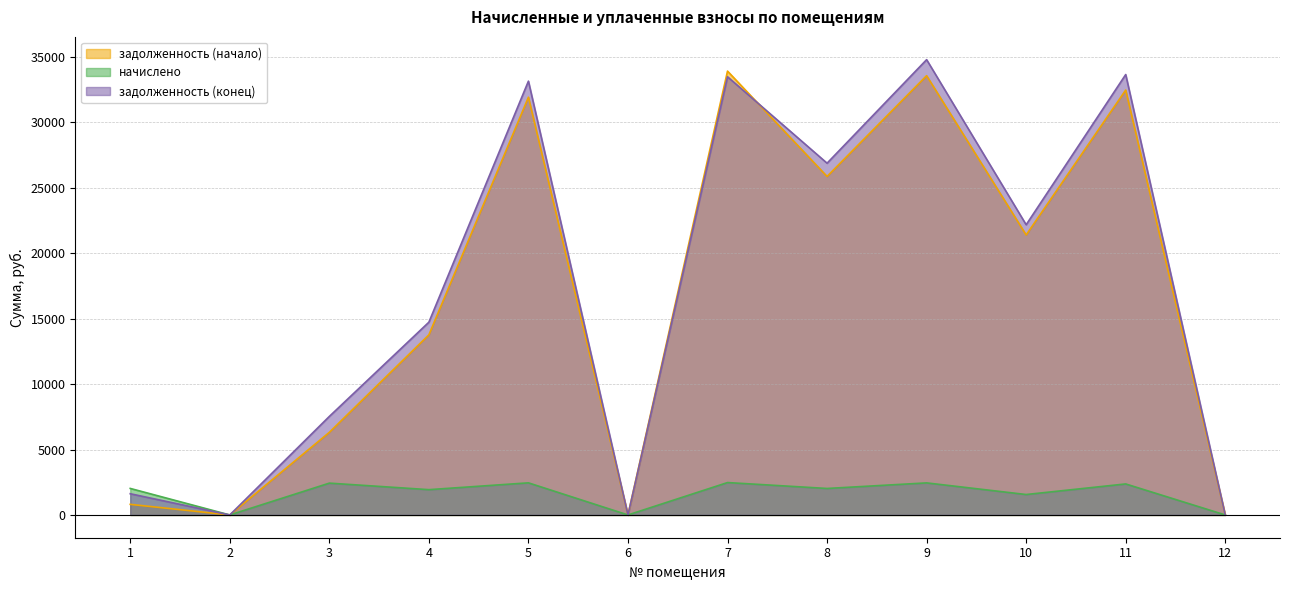

Where is the first local maximum for задолженность (начало)?

5